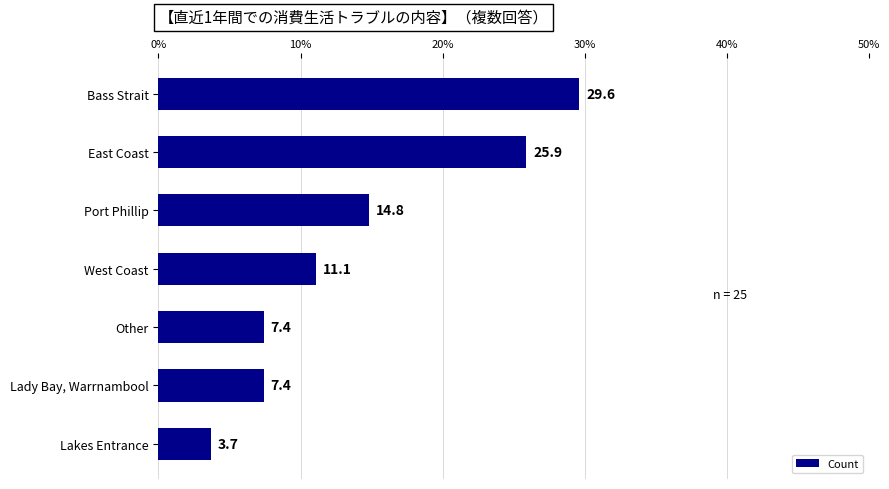

What is the change in value from East Coast to Port Phillip?

-11.1